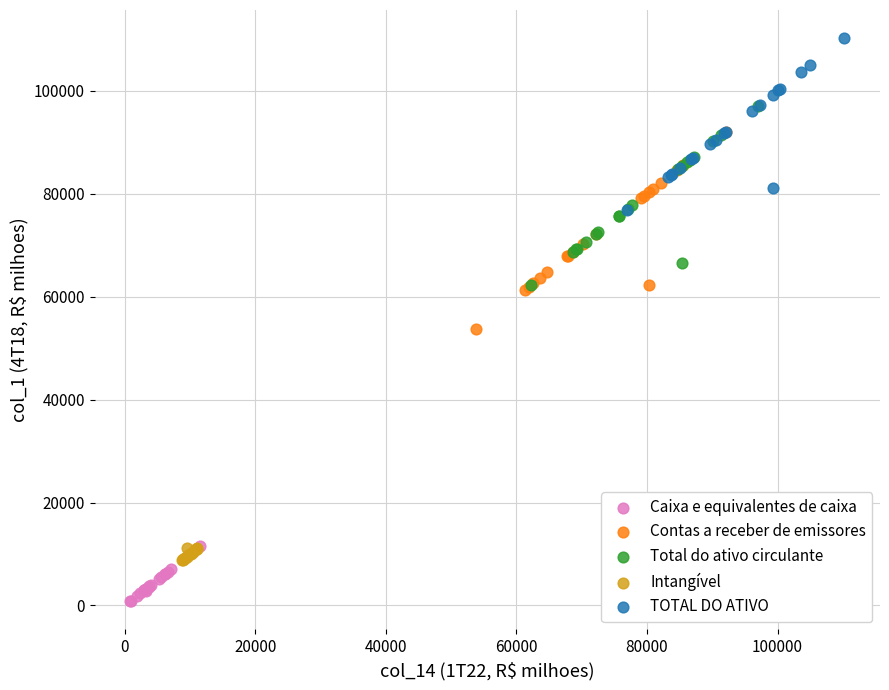

Which series has the widest spread of Y values?

Contas a receber de emissores